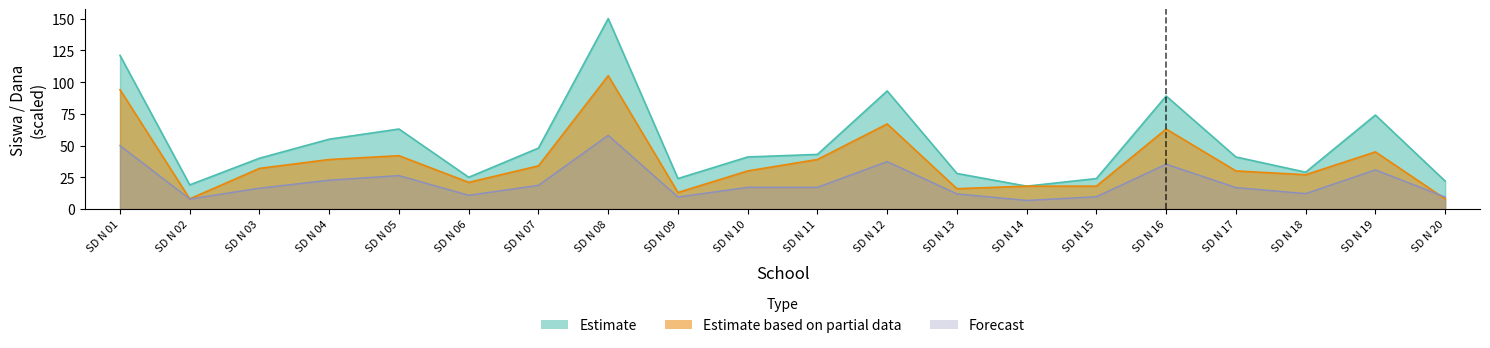

Reading right to left, transcribe all the data shown in this chart.

Estimate: 22.0	74.0	29.0	41.0	89.0	24.0	18.0	28.0	93.0	43.0	41.0	24.0	150.0	48.0	25.0	63.0	55.0	40.0	19.0	121.0
Estimate based on partial data: 8.0	45.0	27.0	30.0	63.0	18.0	18.0	16.0	67.0	39.0	30.0	13.0	105.0	34.0	21.0	42.0	39.0	32.0	8.0	94.0
Forecast: 9.4	30.8	12.2	16.9	35.3	9.7	6.8	11.9	37.4	17.1	17.1	9.4	58.0	18.7	10.8	26.3	22.7	16.4	7.9	50.0